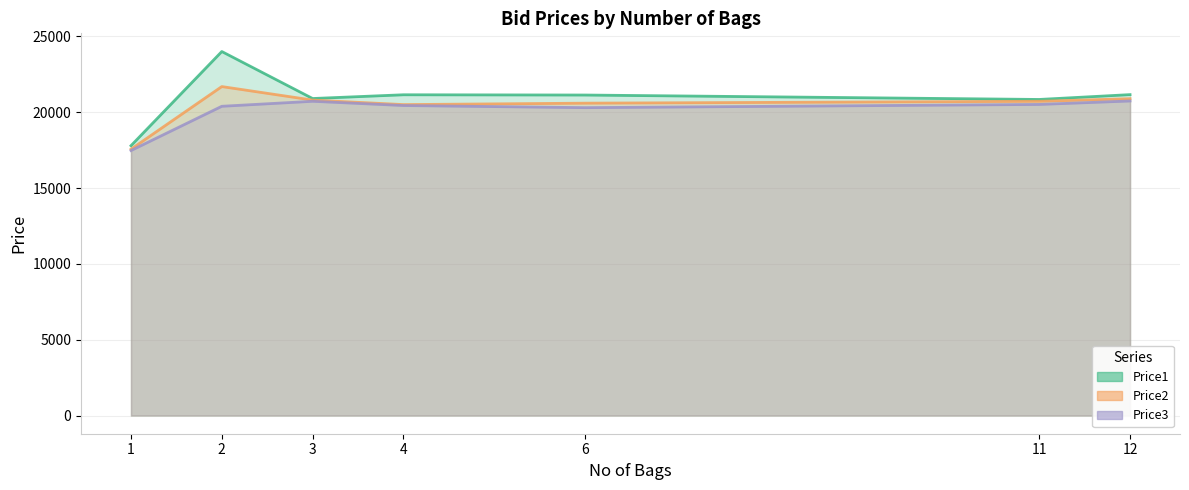

Which series has the largest total across all categories?

Price1